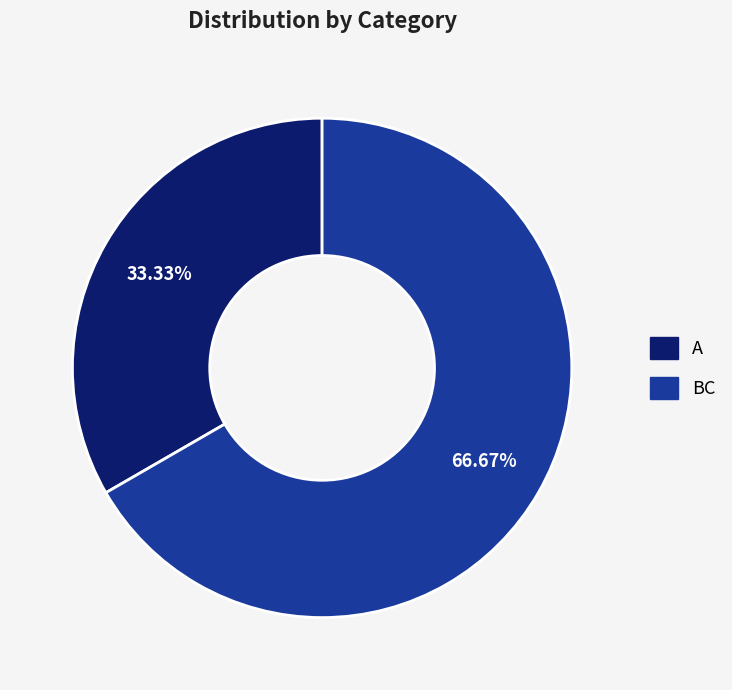

Is the sum of BC and A greater than half?

Yes